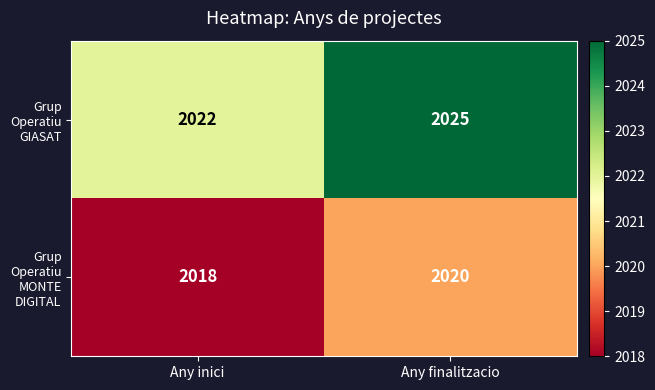

Which series has the largest range (max minus min)?

Grup Operatiu GIASAT